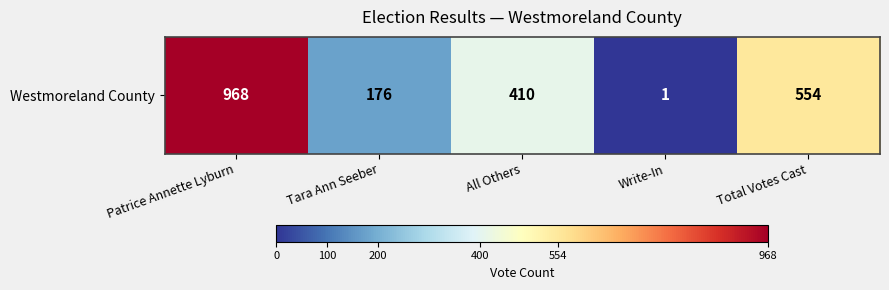

At which category does the chart reach its peak across all series?

Patrice Annette Lyburn